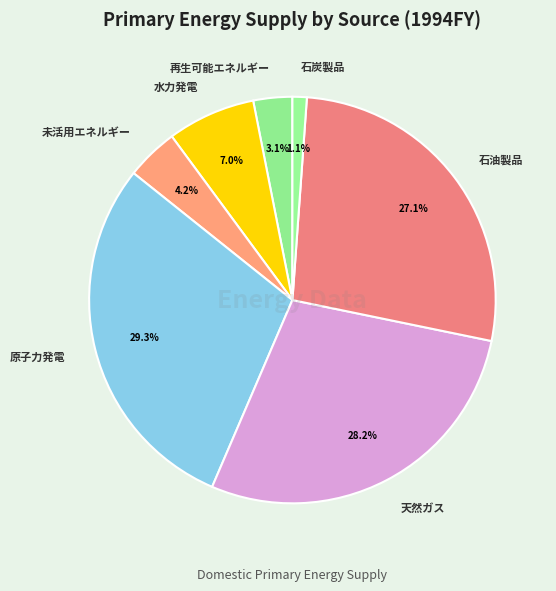

How many slices are in this pie chart?

7